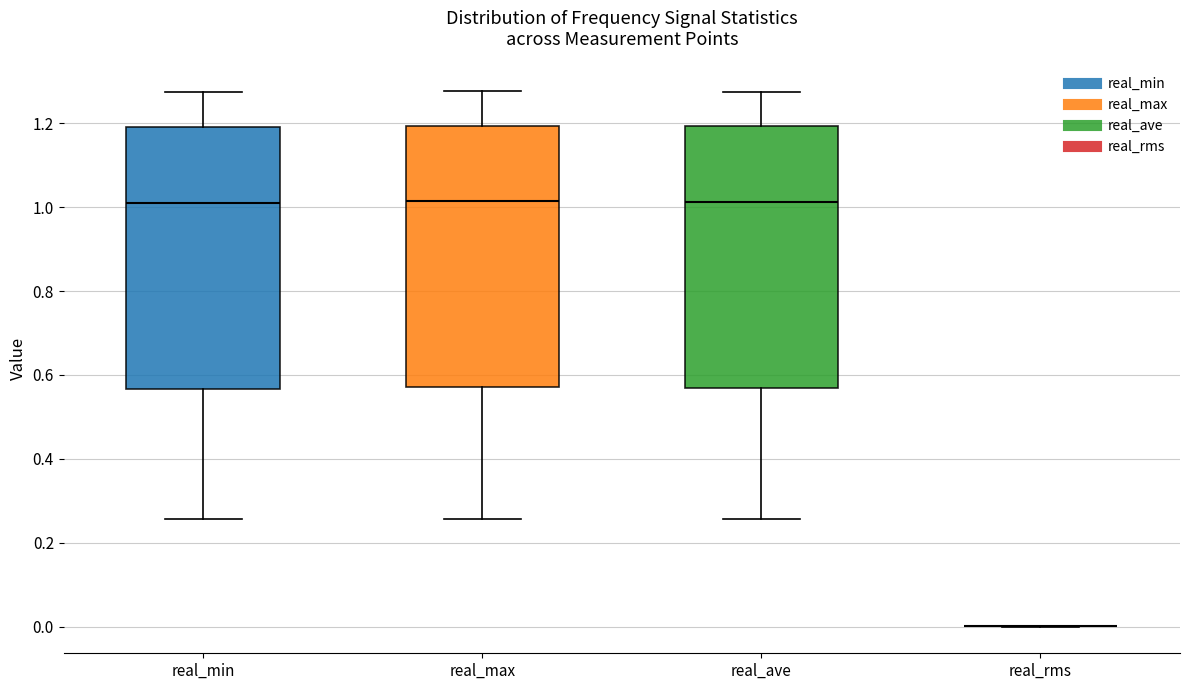

Reading left to right, read every box against the y-axis: the position of its median line, the range the box covers, and the ends of its whiskers. The values are not printed on the chart, so give them approximately, as read against the axis.

real_min: median 1.02, box 0.56 to 1.20, whiskers 0.26 to 1.28
real_max: median 1.02, box 0.58 to 1.20, whiskers 0.26 to 1.28
real_ave: median 1.02, box 0.56 to 1.20, whiskers 0.26 to 1.28
real_rms: box collapsed to a line at 0.00, whiskers 0.00 to 0.00